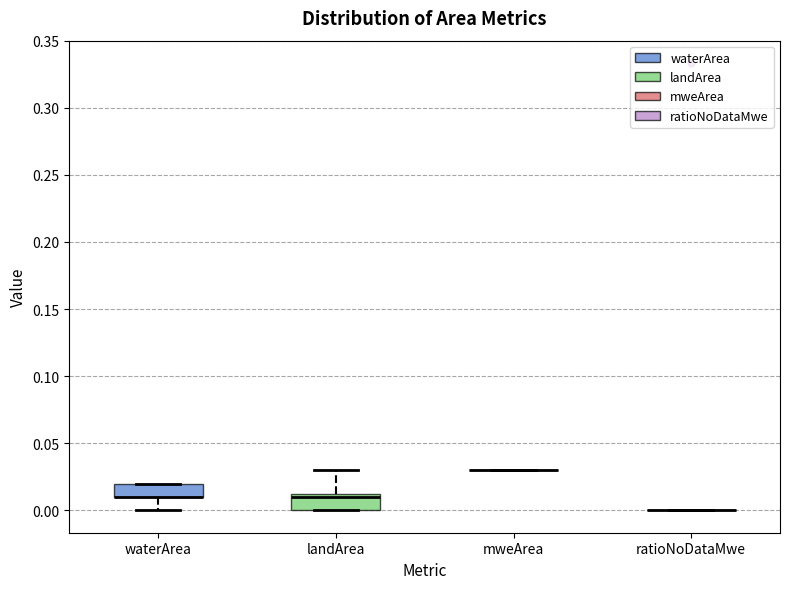

Reading left to right, read every box against the y-axis: the position of its median line, the range the box covers, and the ends of its whiskers. The values are not printed on the chart, so give them approximately, as read against the axis.

waterArea: median 0.010 (drawn on the box's lower edge), box 0.010 to 0.020, whiskers 0.000 to 0.020
landArea: median 0.010, box 0.000 to 0.015, whiskers 0.000 to 0.030
mweArea: box collapsed to a line at 0.030, whiskers 0.030 to 0.030
ratioNoDataMwe: box collapsed to a line at 0.000, whiskers 0.000 to 0.000